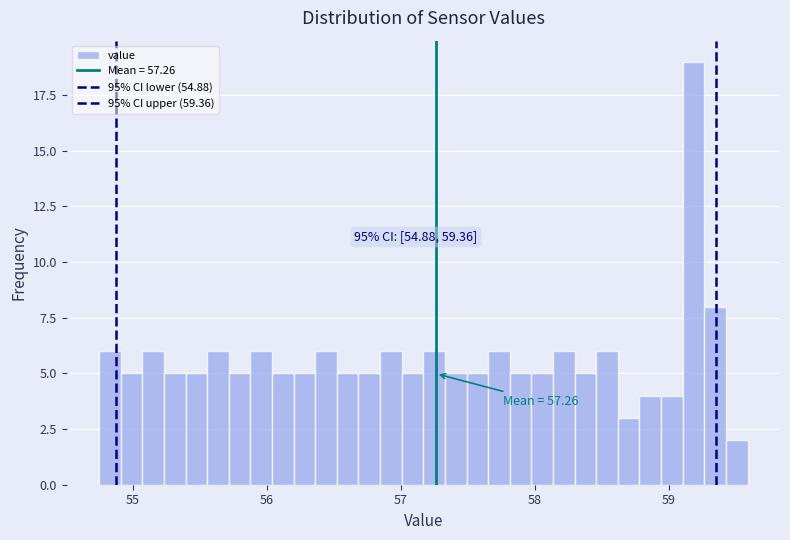

Around what value on the x-axis is the tallest bar? Give the approximate position of its centre, as read against the axis.

59.2